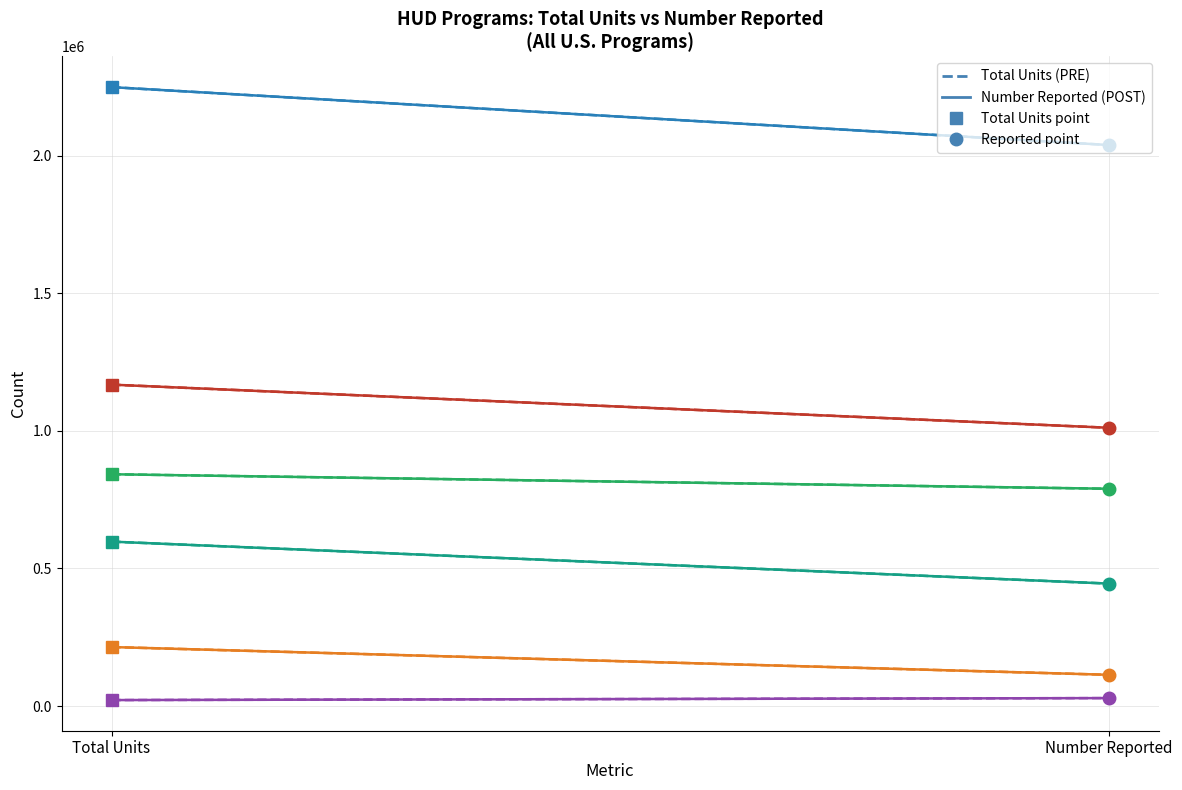

What is the difference between the maximum and minimum values in the Housing Choice Vouchers series?

210481